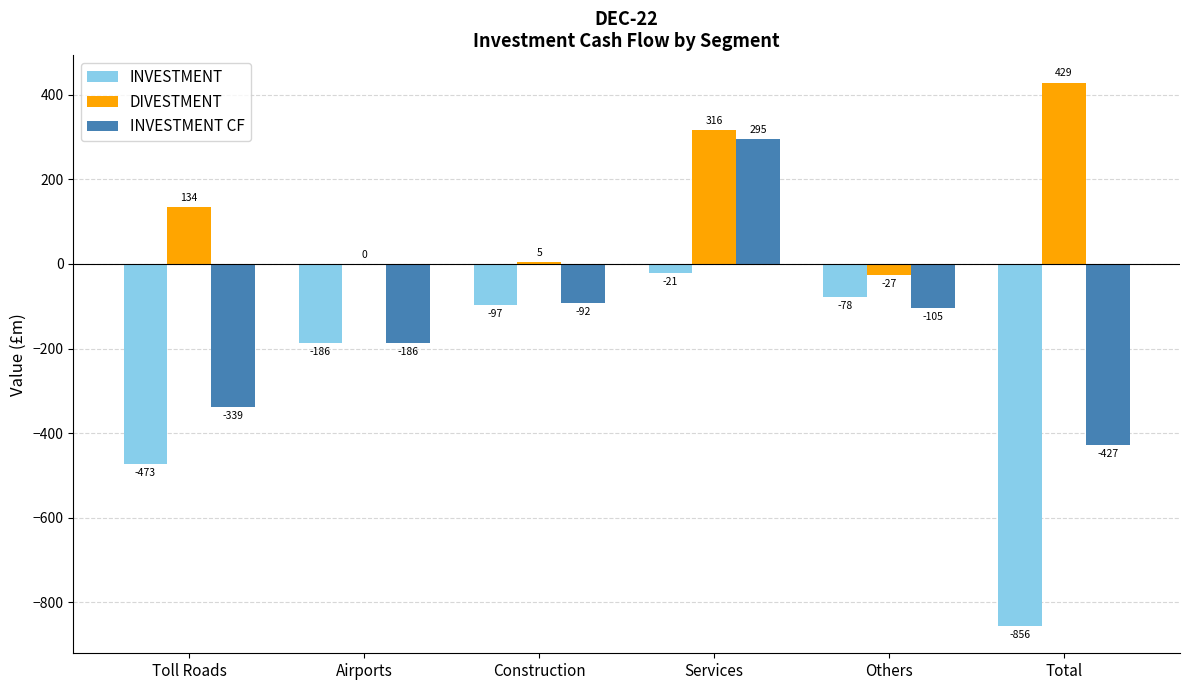

How many series are shown in this chart?

3